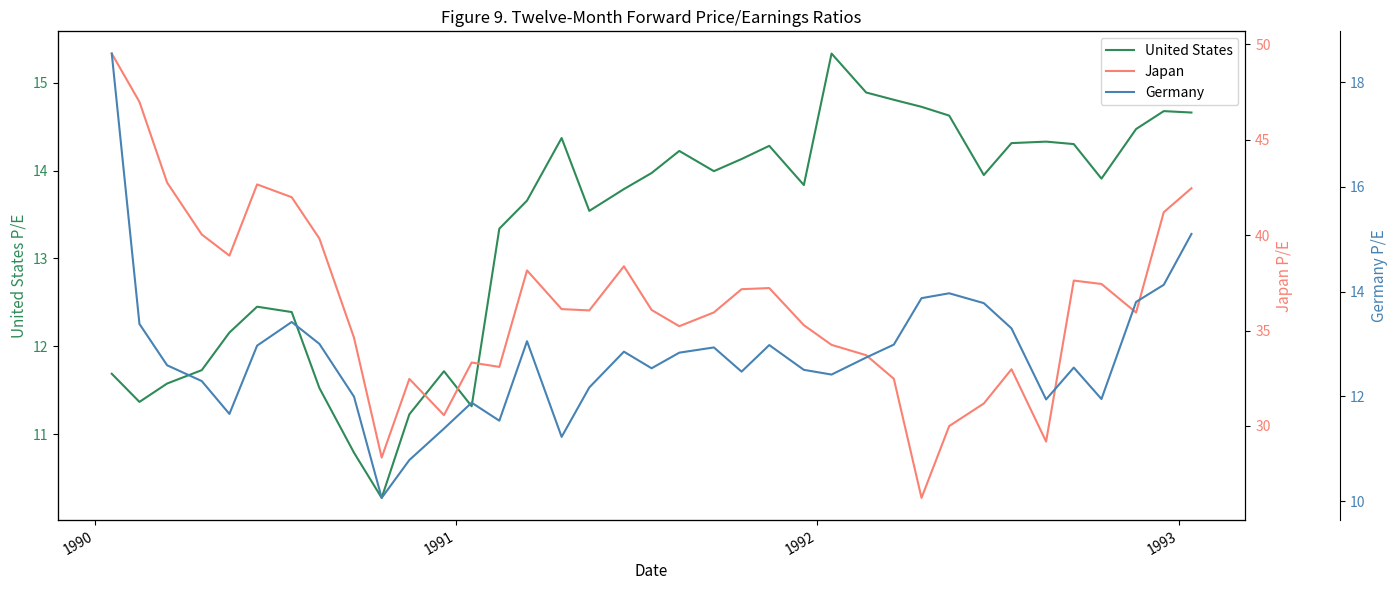

What is the minimum value for United States?

10.3